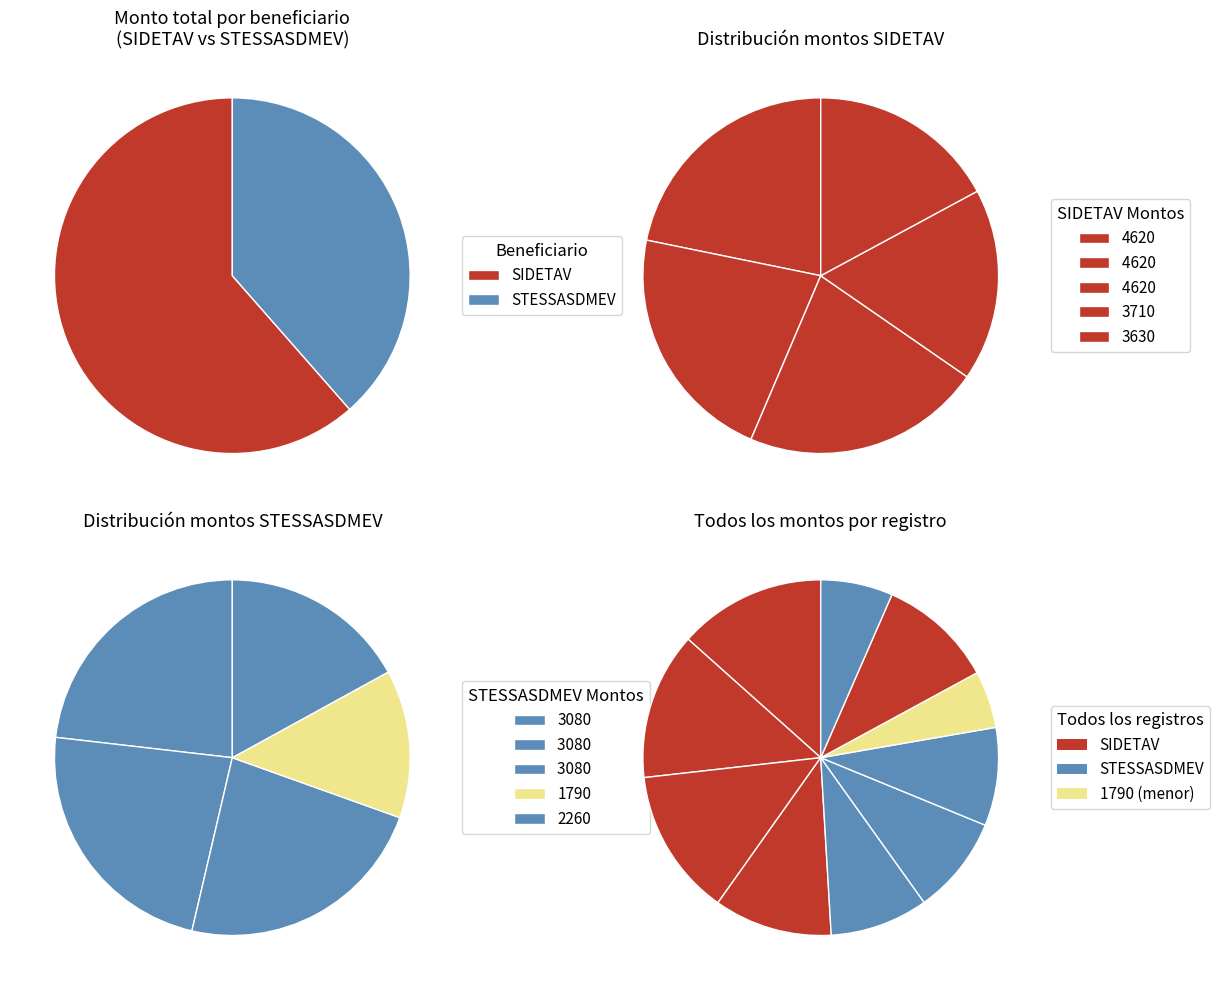

Count the number of slices in the pie.

5